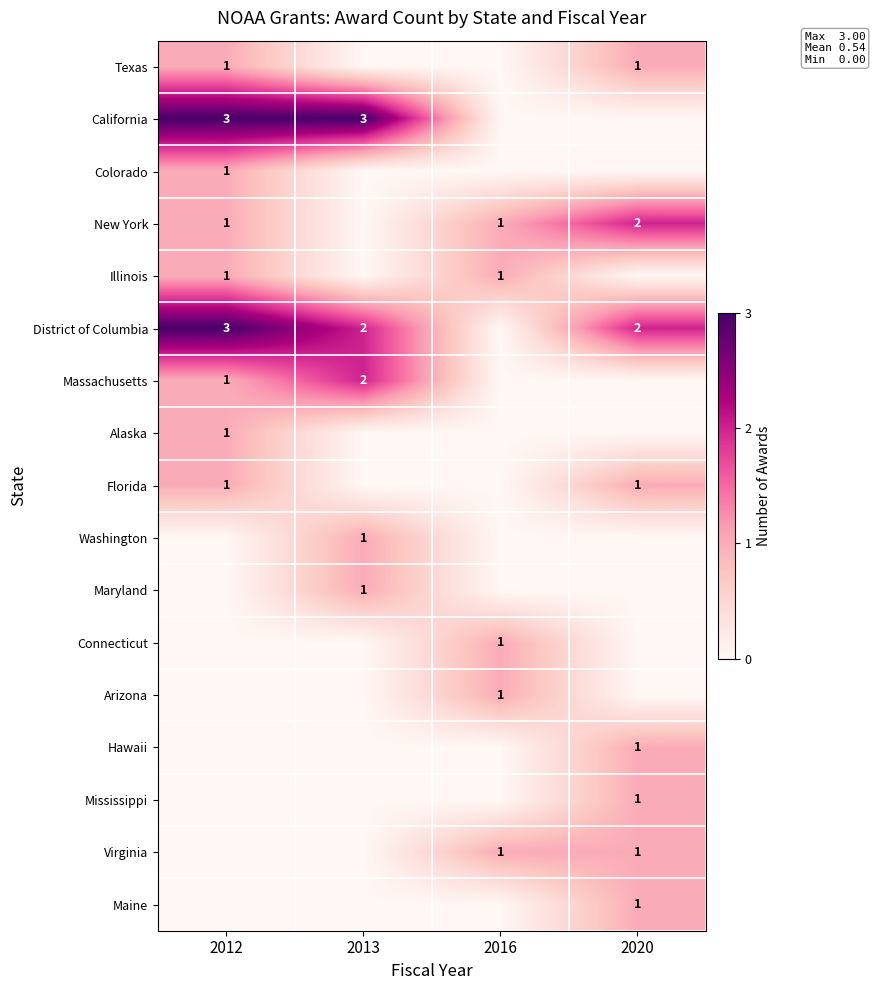

True or false: Florida has a value of 1 at 2012.

True